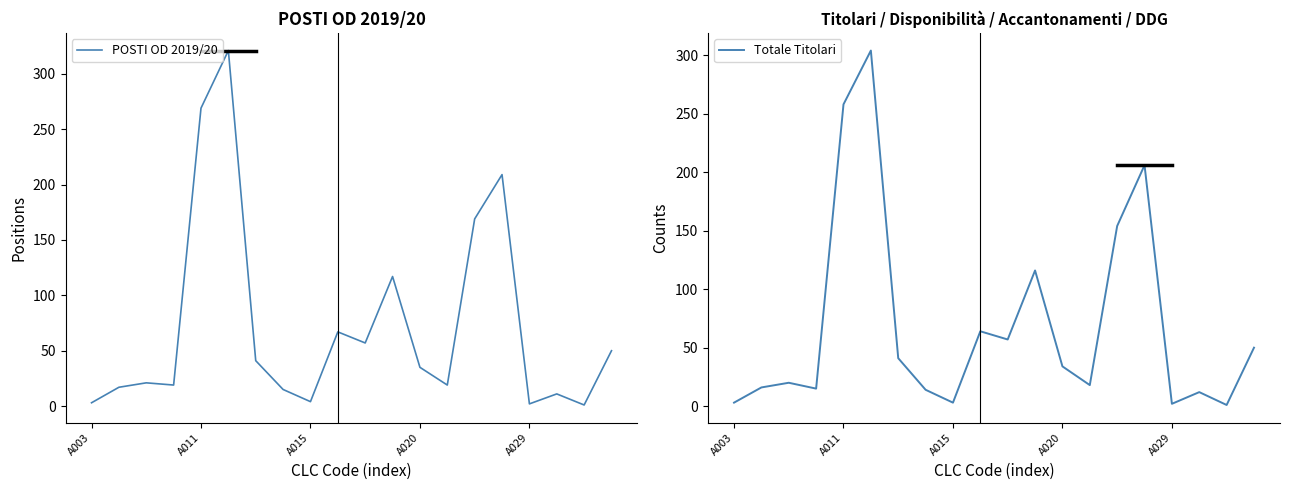

Does the chart have visible grid lines?

No